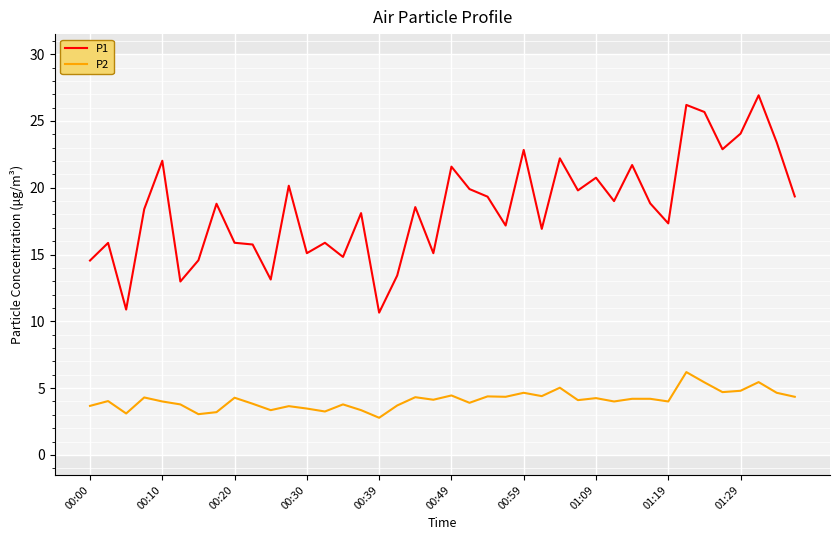

What is the difference between the maximum and minimum values in the P2 series?

3.4